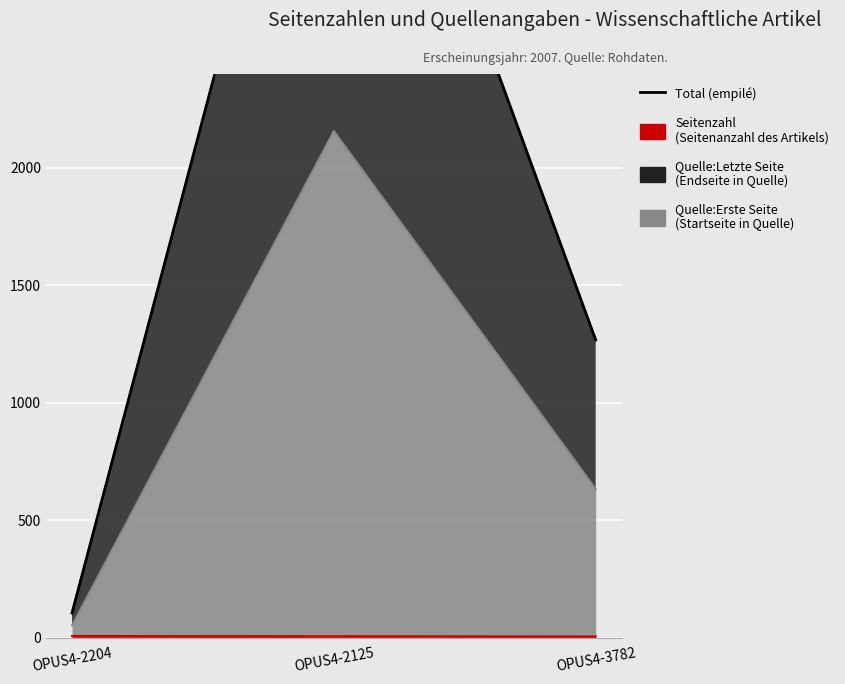

How many values are between 106 and 4314?

3